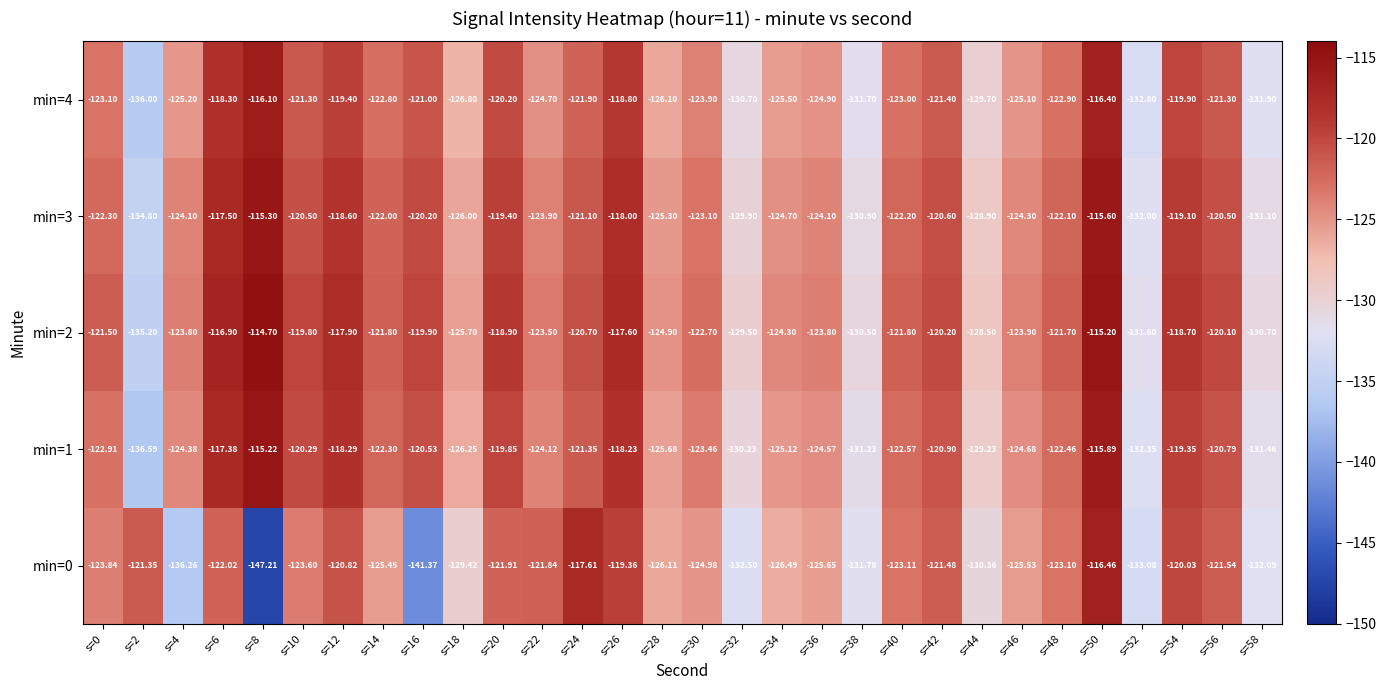

Which series has the largest range (max minus min)?

min=0